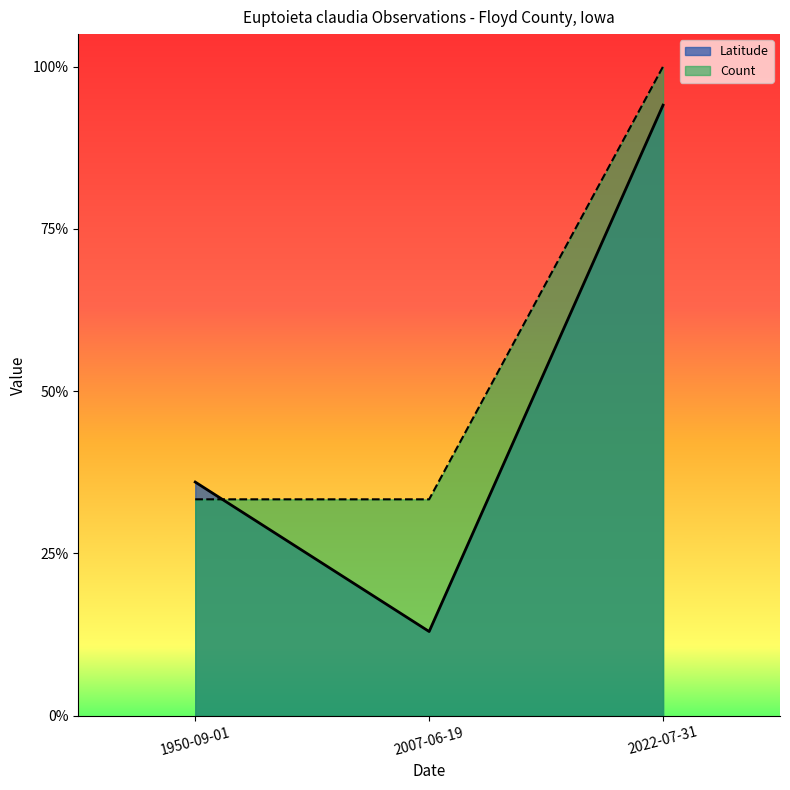

How many lines are shown in the chart?

2